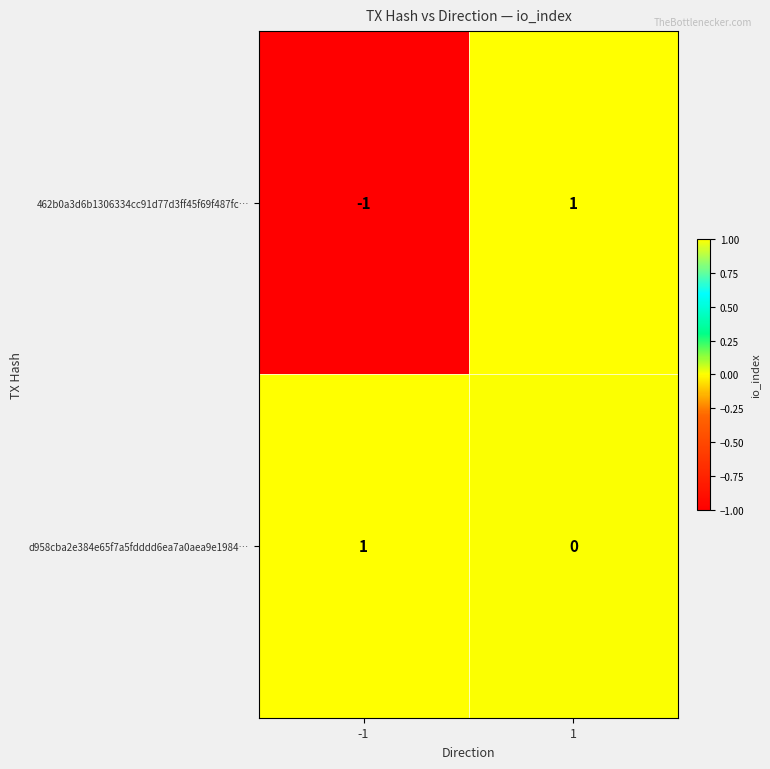

Reading left to right, list all the values displayed in this chart.

462b0a3d6b1306334cc91d77d3ff45f69f487fc…: -1	1
d958cba2e384e65f7a5fdddd6ea7a0aea9e1984…: 1	0